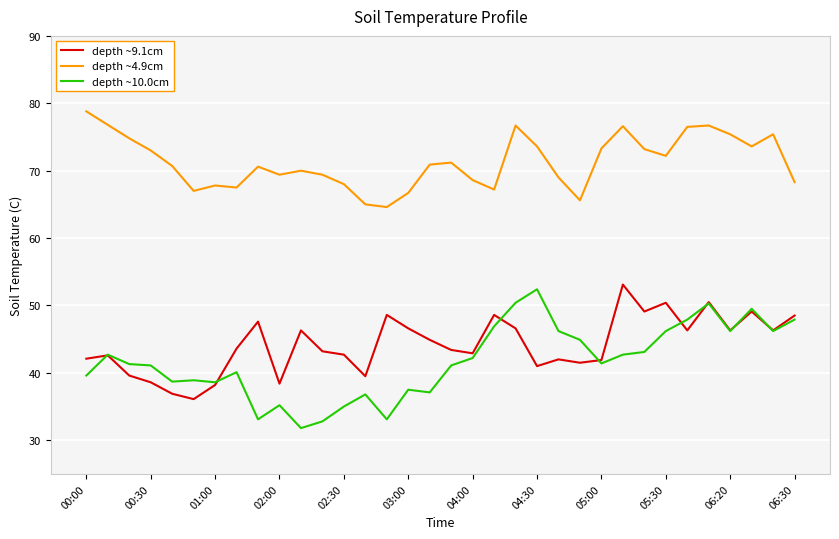

What is the highest value of the depth ~10.0cm series?

52.4